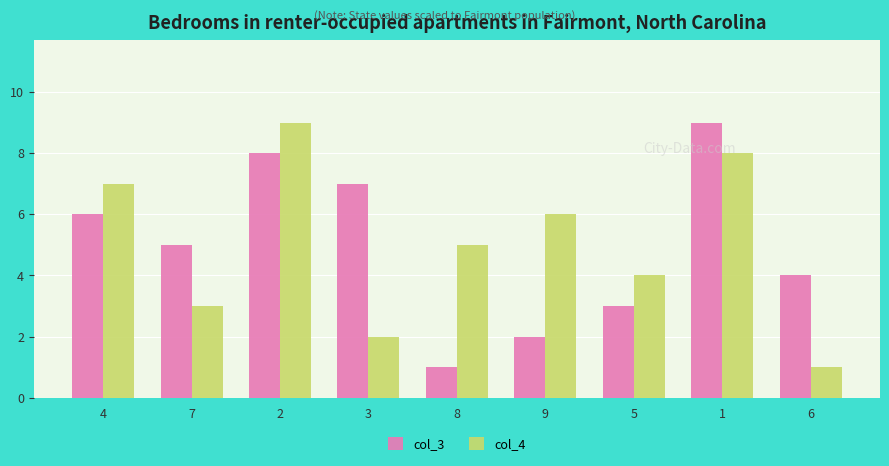

What is the label of the 2nd bar from the left?

7